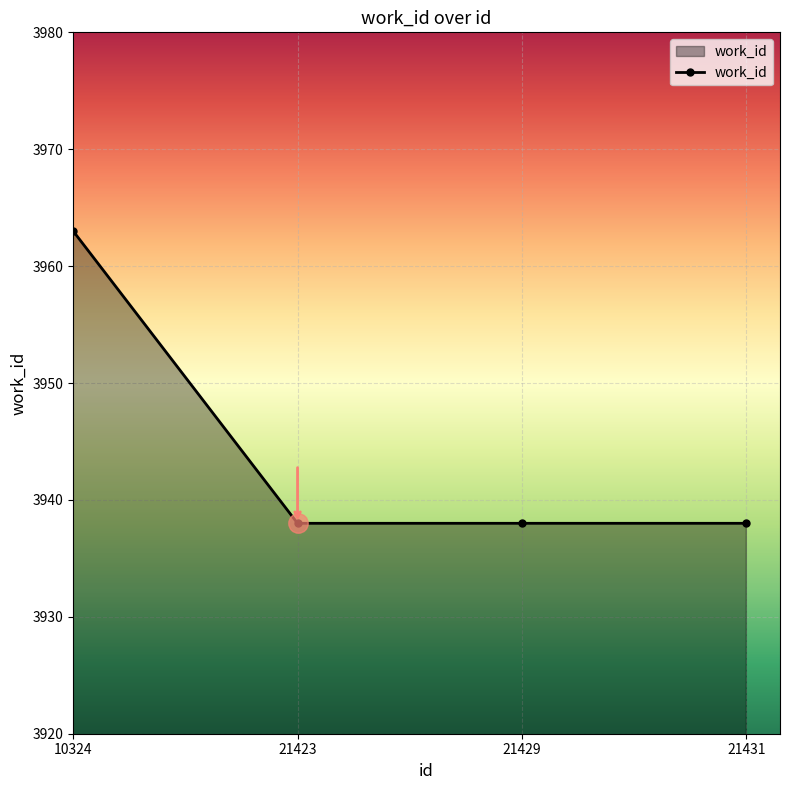

Reading left to right, extract all data points from this chart.

3963	3938	3938	3938